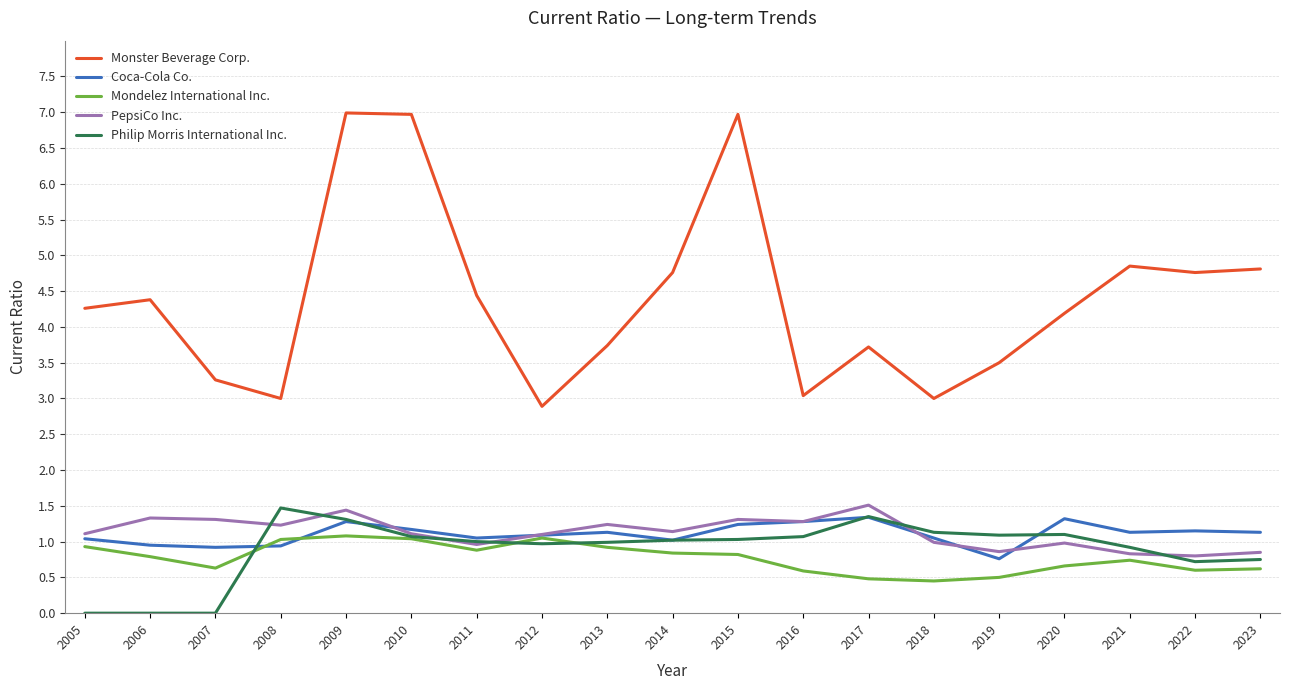

Between 2009 and 2013, which series saw the biggest shift?

Monster Beverage Corp.